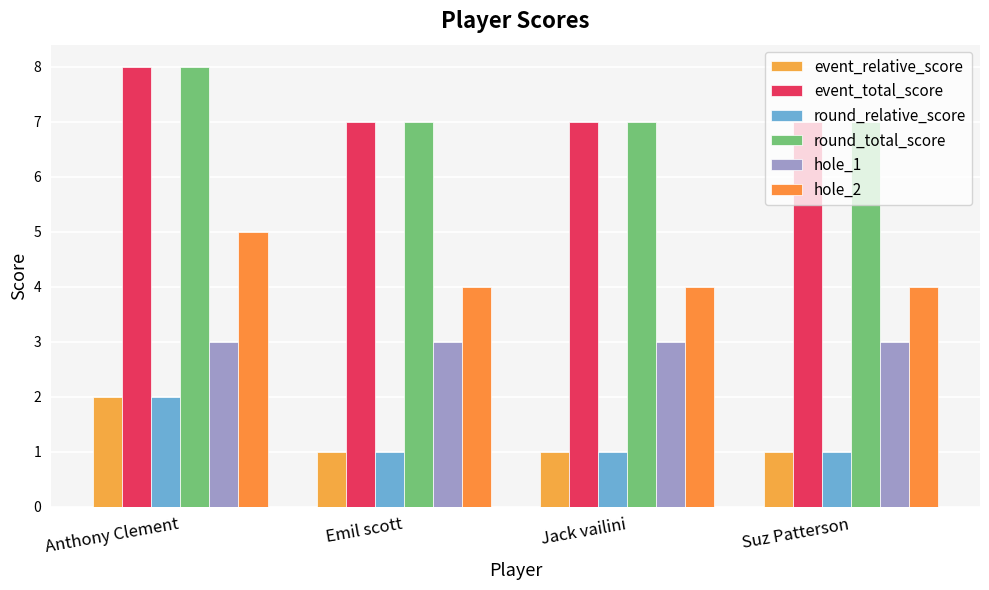

What is the value of the event_total_score bar at the 3rd from the left?

7